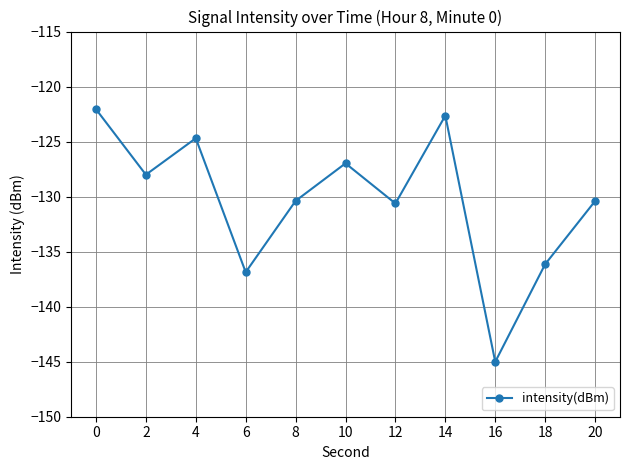

What is the difference between the values at 4 and 20?

5.7